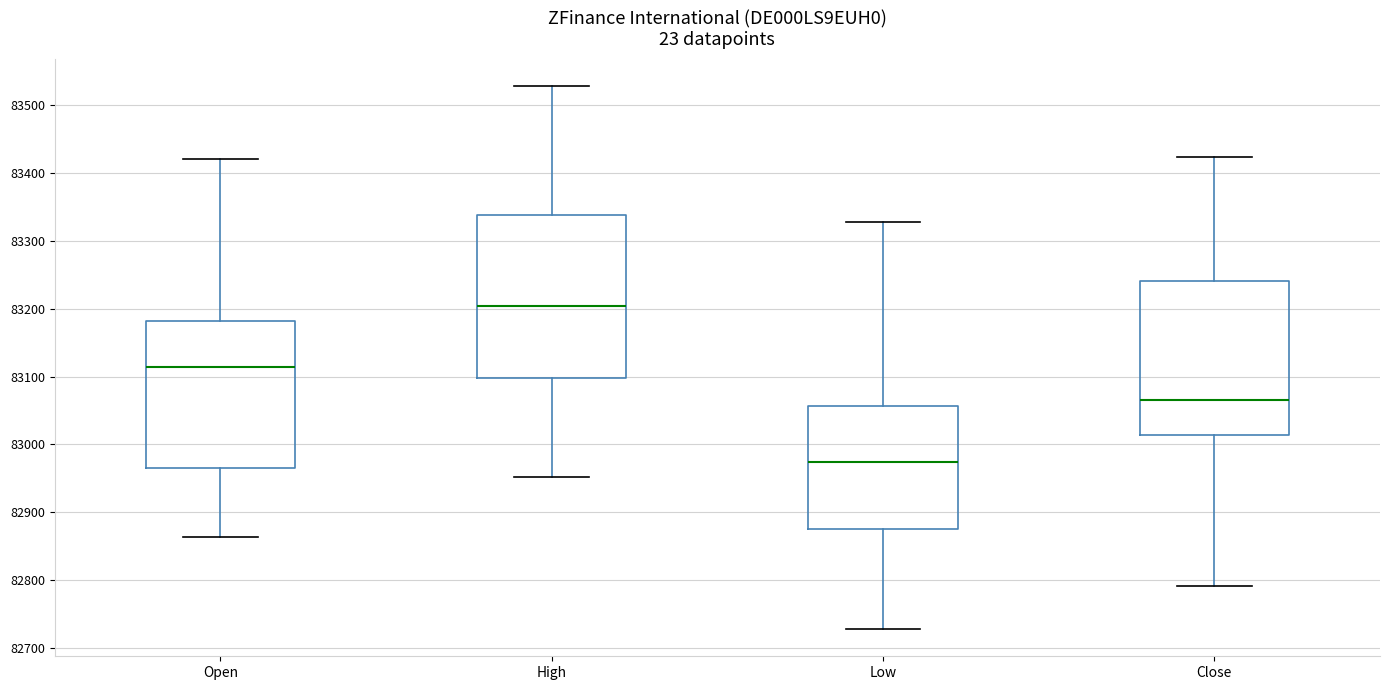

Which box has the highest median line?

High